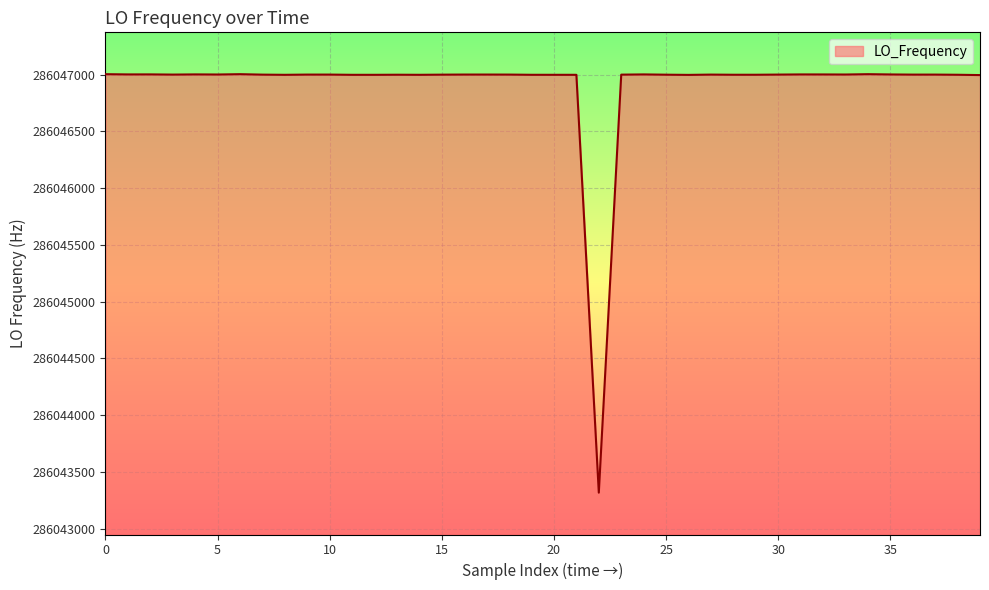

What is the smallest value displayed?

286043316.3